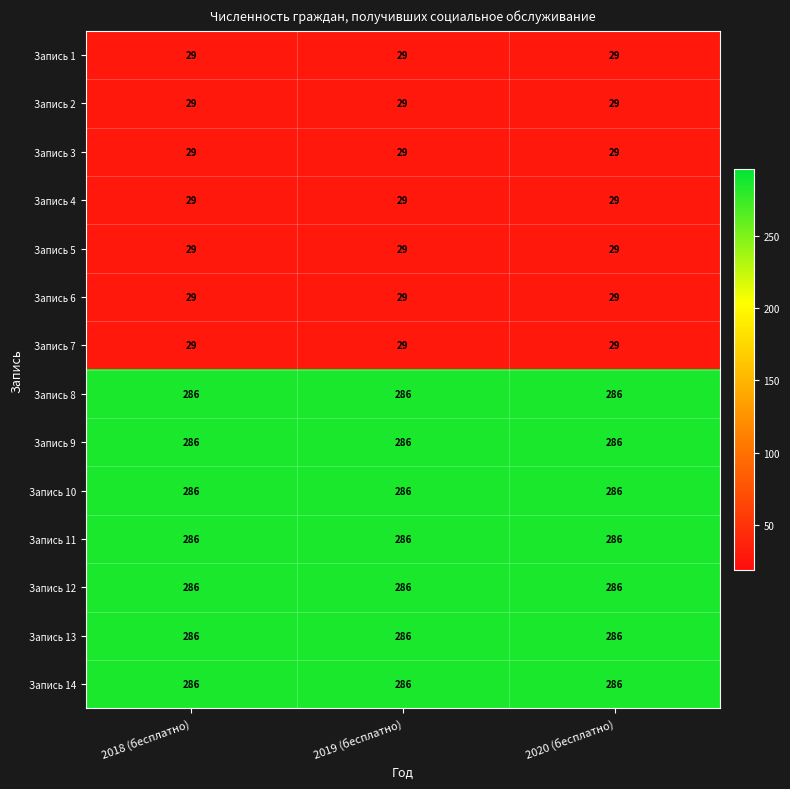

Read the Запись 3 value at 2019 (бесплатно).

29